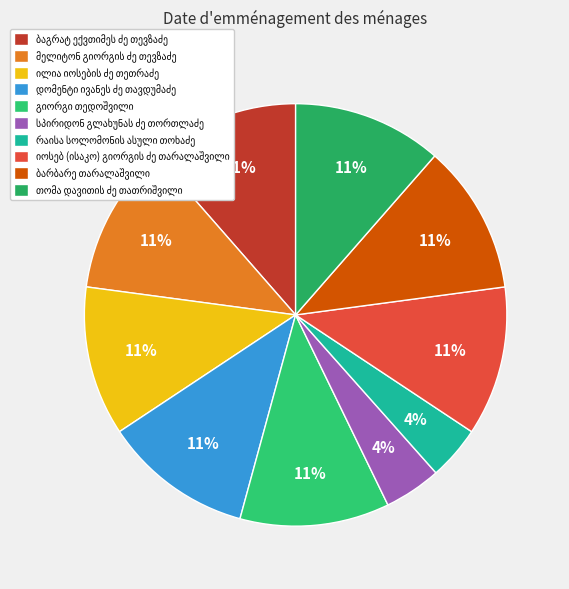

Approximately how many times larger is the value at გიორგი თედოშვილი compared to მელიტონ გიორგის ძე თევზაძე?

1.0